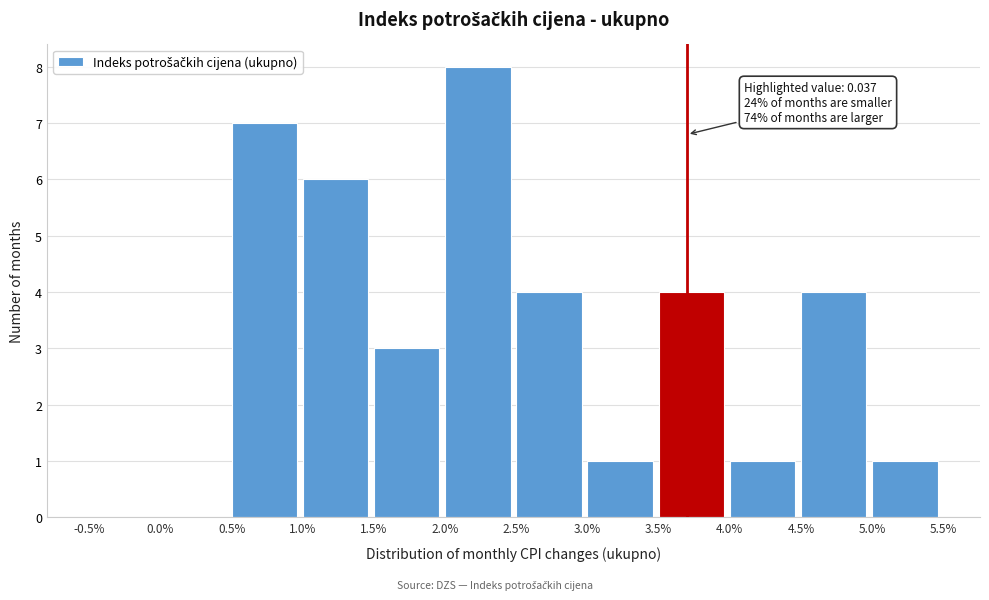

Reading left to right, transcribe all the data shown in this chart.

-0.5%=0	0.0%=0	0.5%=7	1.0%=6	1.5%=3	2.0%=8	2.5%=4	3.0%=1	3.5%=4	4.0%=1	4.5%=4	5.0%=1